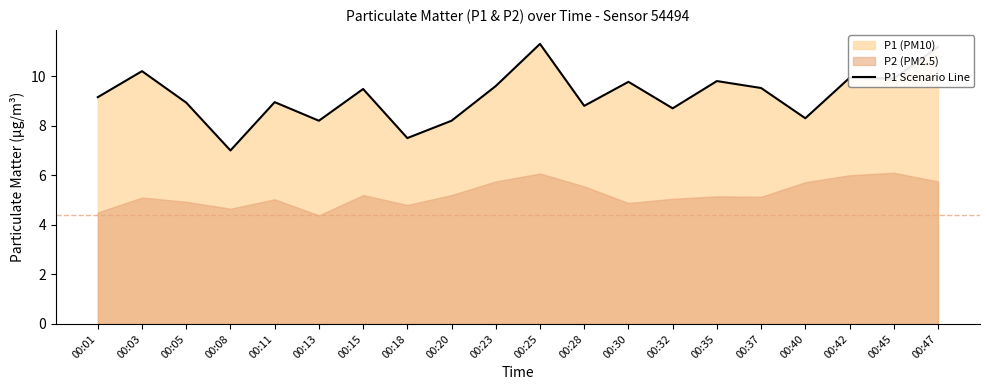

What is the approximate value at 00:25?

11.3